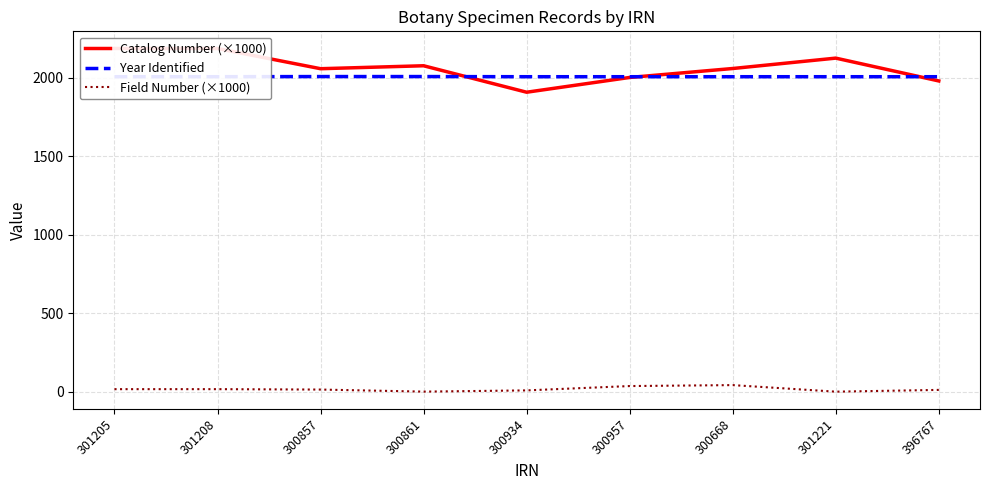

Is the value of Catalog Number (×1000) at 300934 greater than the value of Year Identified at 300957?

No